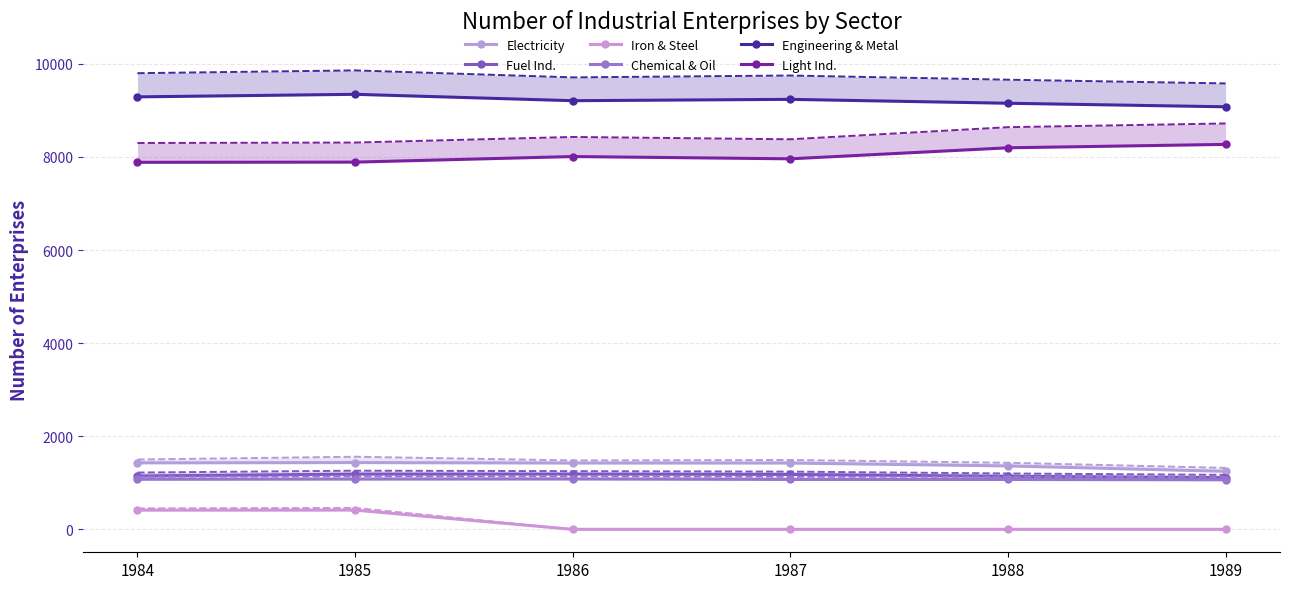

True or false: Fuel Ind. and Engineering & Metal cross at least once.

False